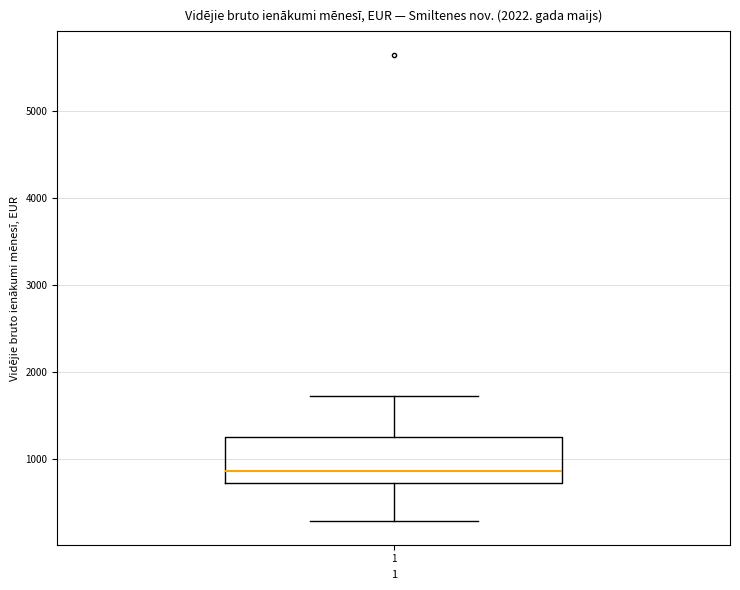

Where does the median line of the box at x = 1 sit on the y-axis? The values are not printed on the chart, so give them approximately, as read against the axis.

900